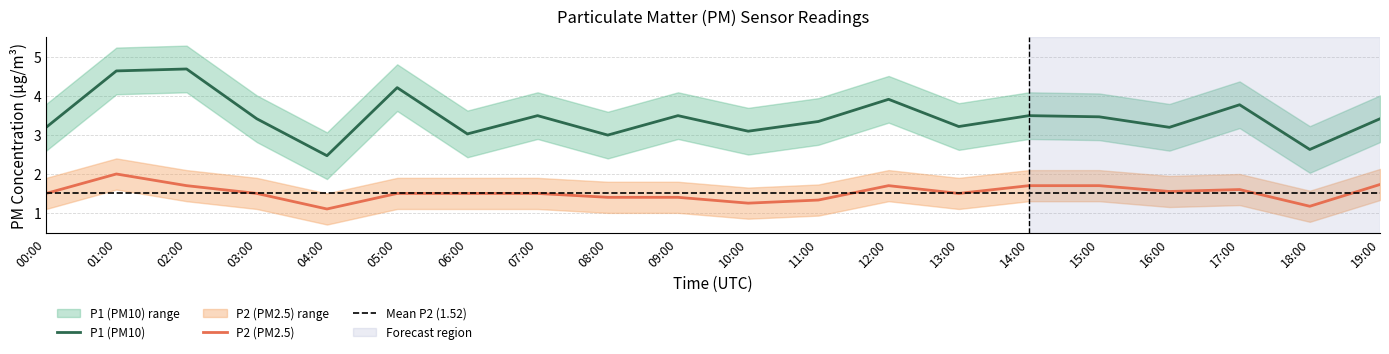

What is the sum of all P1_upper values?

81.3